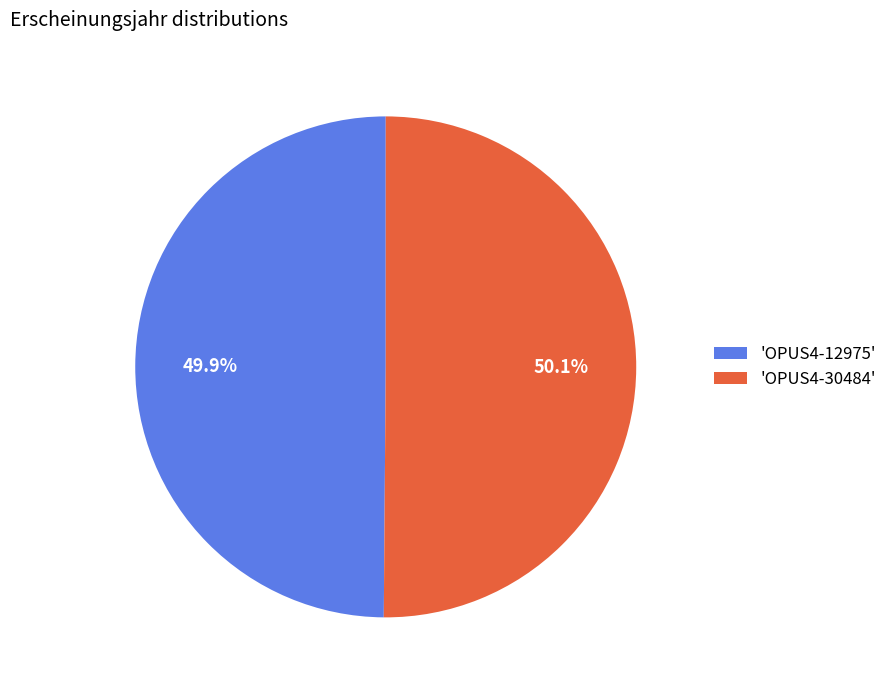

Does any single category account for the majority?

Yes